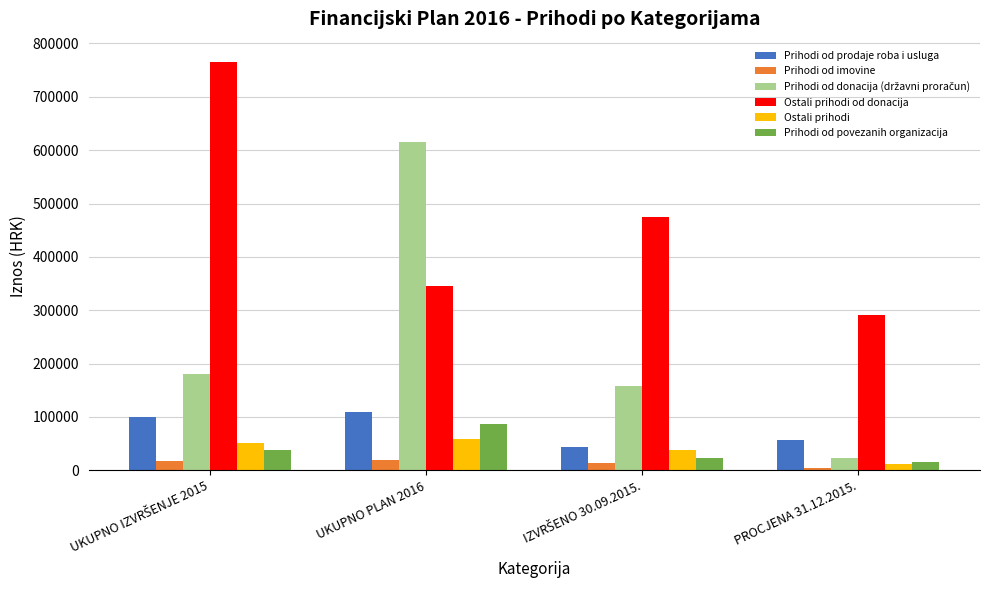

What is the sum of all Ostali prihodi values?

158994